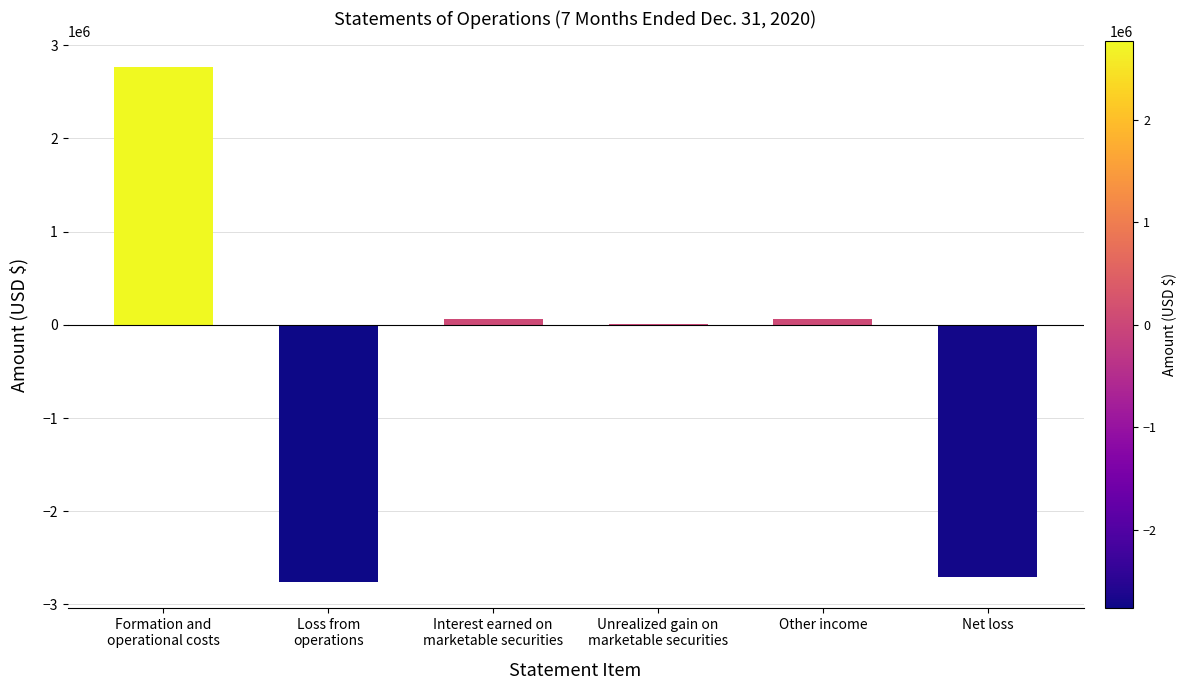

What is the maximum value shown in the chart?

2763620